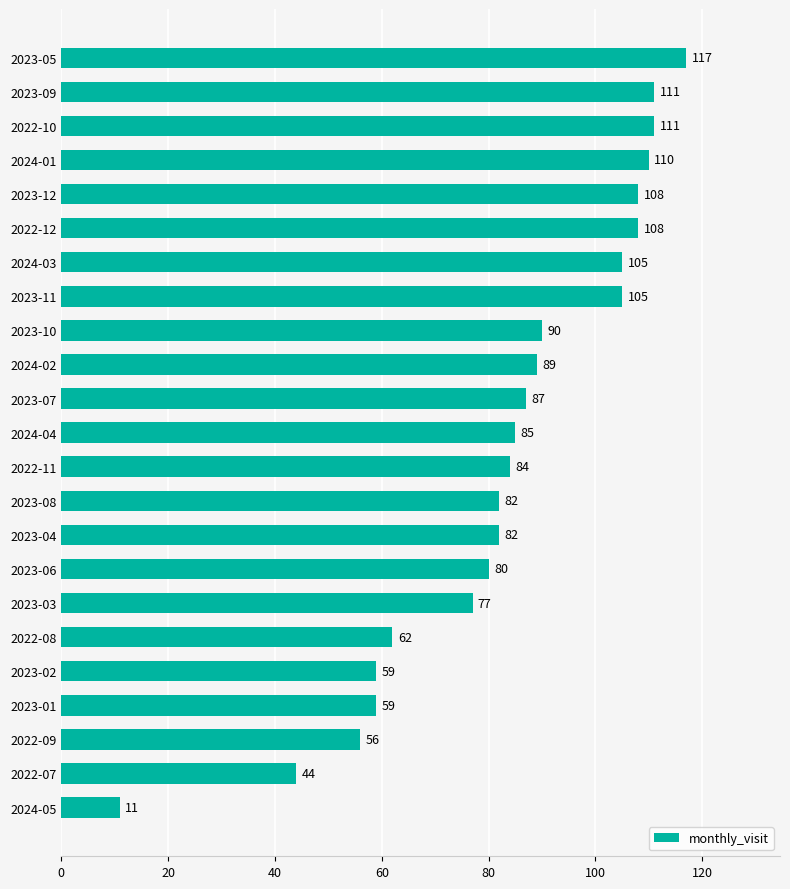

What is the sum of the values at 2022-11 and 2023-09?

195